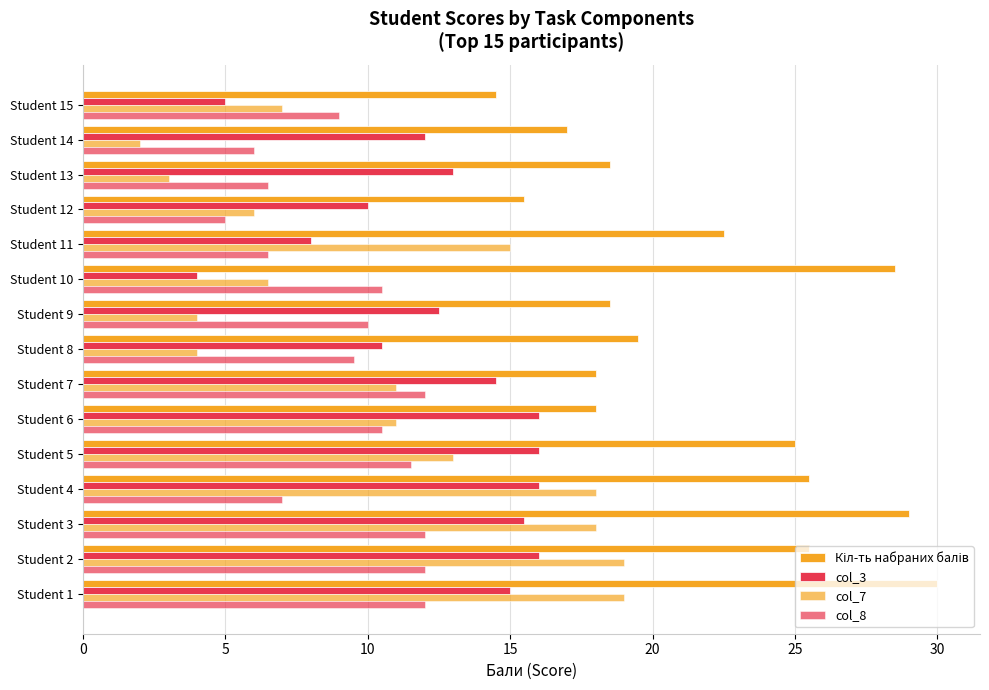

How many data points in col_3 are less than 13?

7